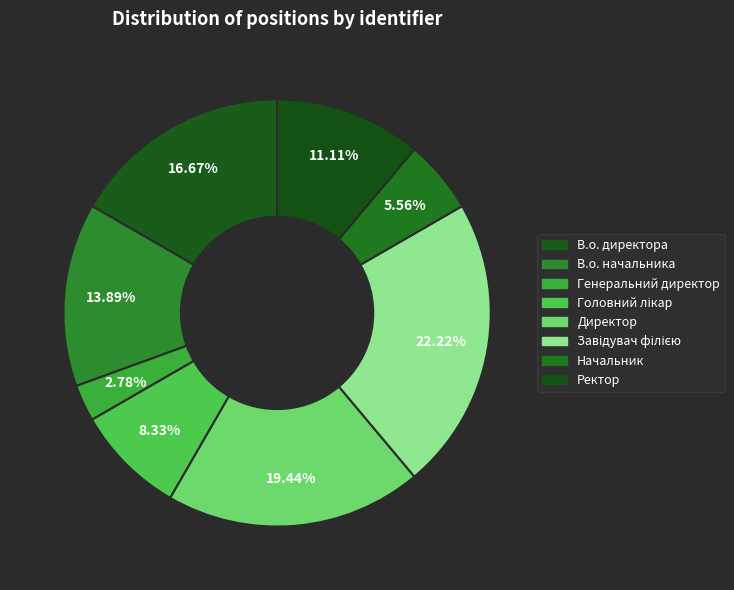

Count the number of slices in the pie.

8